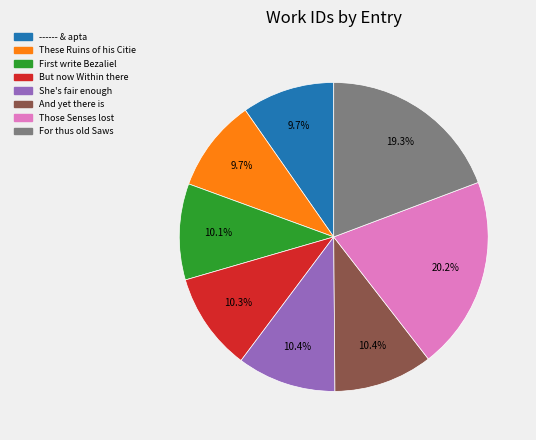

Count the number of slices in the pie.

8